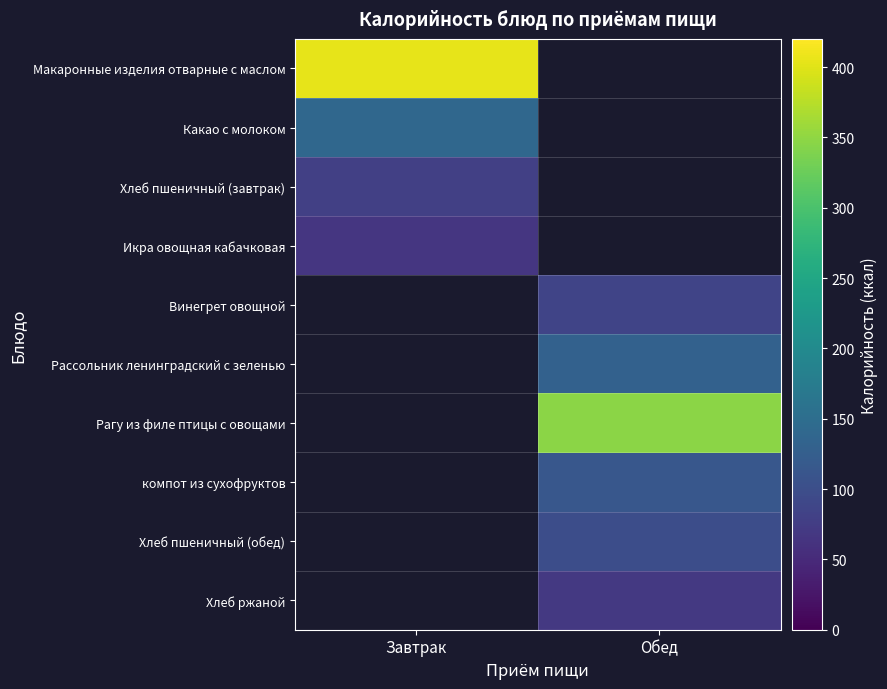

Is the value of Хлеб ржаной at Обед greater than the value of Хлеб пшеничный (завтрак) at Обед?

No